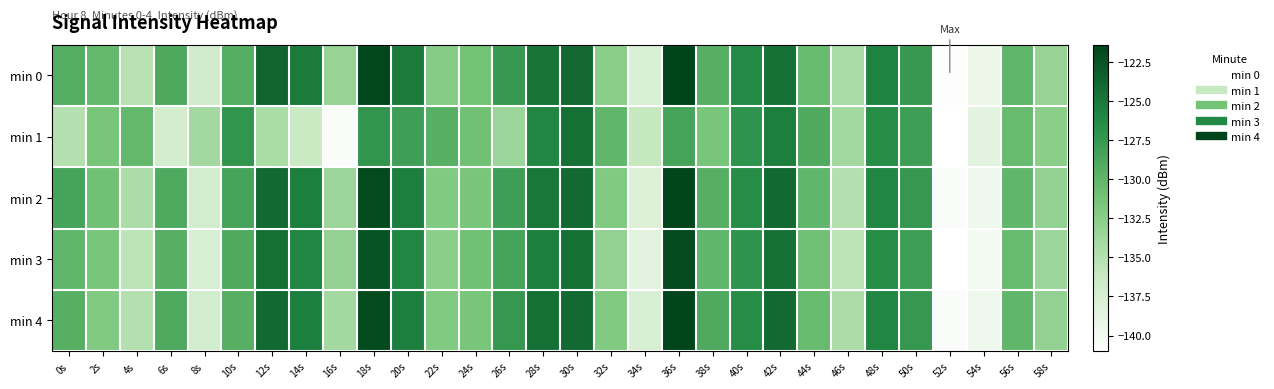

Reading right to left, transcribe all the data shown in this chart.

min 0: 58s=-133.3	56s=-130.0	54s=-139.3	52s=-140.7	50s=-127.6	48s=-125.8	46s=-134.3	44s=-130.6	42s=-124.6	40s=-126.3	38s=-129.4	36s=-121.4	34s=-137.8	32s=-132.5	30s=-124.0	28s=-124.7	26s=-127.6	24s=-131.2	22s=-132.3	20s=-125.3	18s=-121.7	16s=-133.3	14s=-125.2	12s=-123.7	10s=-129.3	8s=-136.9	6s=-129.0	4s=-135.2	2s=-130.3	0s=-129.2
min 1: 58s=-132.5	56s=-130.5	54s=-138.5	52s=-141.0	50s=-128.0	48s=-126.5	46s=-134.0	44s=-129.0	42s=-125.5	40s=-127.0	38s=-131.5	36s=-128.5	34s=-136.0	32s=-130.0	30s=-124.5	28s=-126.0	26s=-133.5	24s=-131.0	22s=-129.5	20s=-128.0	18s=-127.2	16s=-140.5	14s=-136.4	12s=-134.4	10s=-127.3	8s=-134.0	6s=-137.1	4s=-130.2	2s=-131.5	0s=-135.0
min 2: 58s=-133.0	56s=-130.0	54s=-139.5	52s=-140.5	50s=-127.5	48s=-126.0	46s=-135.0	44s=-130.0	42s=-124.0	40s=-126.5	38s=-129.5	36s=-121.5	34s=-138.0	32s=-132.0	30s=-124.0	28s=-125.0	26s=-128.0	24s=-131.5	22s=-132.0	20s=-125.5	18s=-122.0	16s=-133.5	14s=-125.5	12s=-124.0	10s=-128.5	8s=-137.0	6s=-129.0	4s=-134.5	2s=-131.0	0s=-128.5
min 3: 58s=-133.5	56s=-130.5	54s=-140.0	52s=-141.0	50s=-128.0	48s=-126.5	46s=-135.5	44s=-131.0	42s=-124.5	40s=-127.0	38s=-130.0	36s=-122.0	34s=-138.5	32s=-133.0	30s=-124.5	28s=-125.5	26s=-128.5	24s=-131.0	22s=-132.5	20s=-126.0	18s=-122.5	16s=-133.0	14s=-126.0	12s=-124.5	10s=-129.0	8s=-137.5	6s=-129.5	4s=-135.5	2s=-131.5	0s=-130.0
min 4: 58s=-133.0	56s=-130.0	54s=-139.5	52s=-140.5	50s=-127.5	48s=-126.0	46s=-134.5	44s=-130.5	42s=-124.0	40s=-126.5	38s=-129.0	36s=-121.5	34s=-137.5	32s=-132.0	30s=-124.0	28s=-124.5	26s=-127.5	24s=-131.5	22s=-132.0	20s=-125.5	18s=-122.0	16s=-134.0	14s=-125.5	12s=-124.0	10s=-129.5	8s=-137.0	6s=-129.0	4s=-135.0	2s=-132.0	0s=-129.5